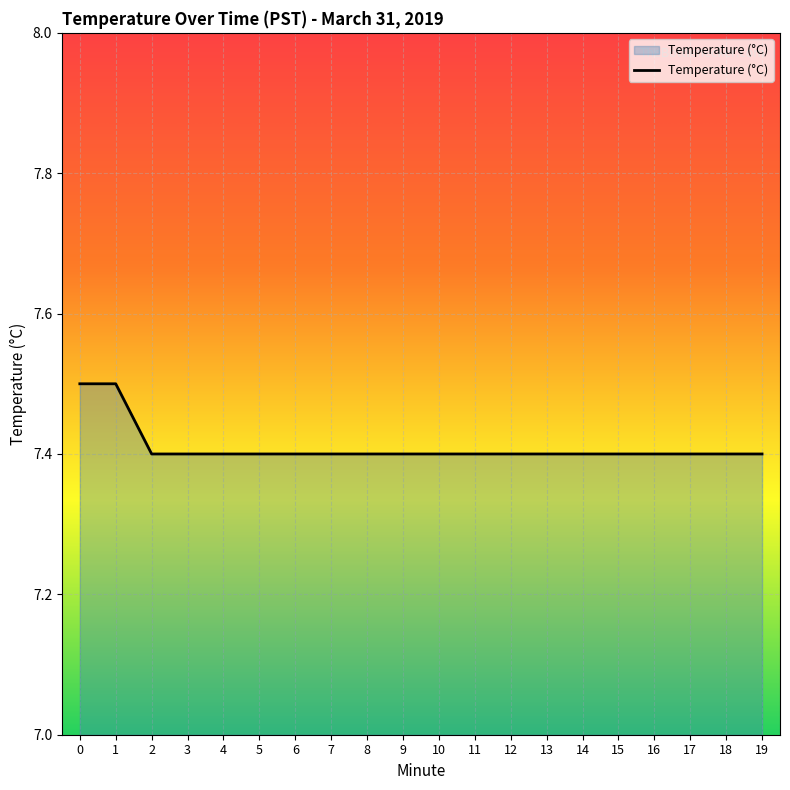

What is the difference between the values at 14 and 1?

0.1